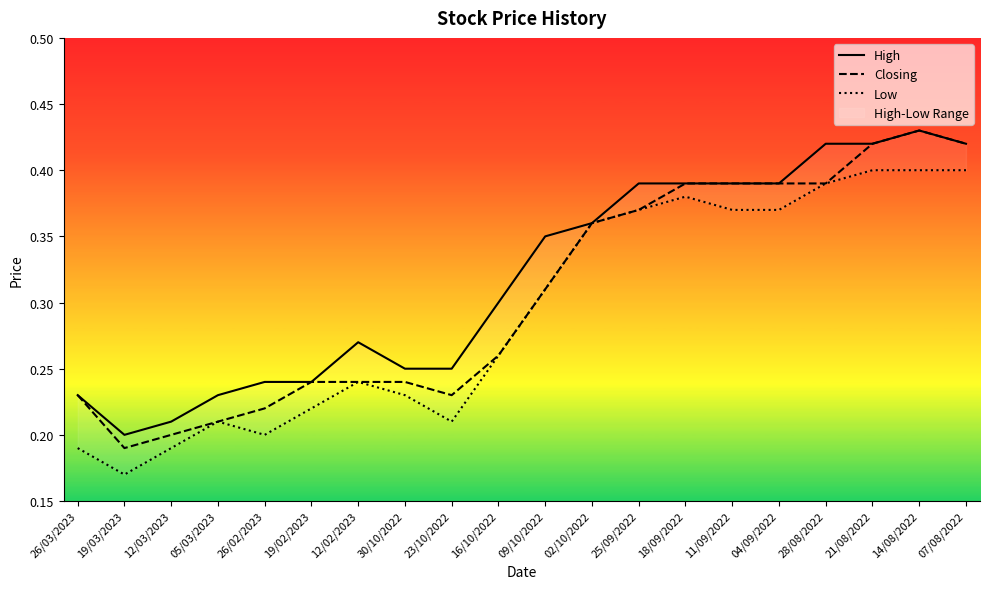

At how many categories does at least one series exceed 0?

20